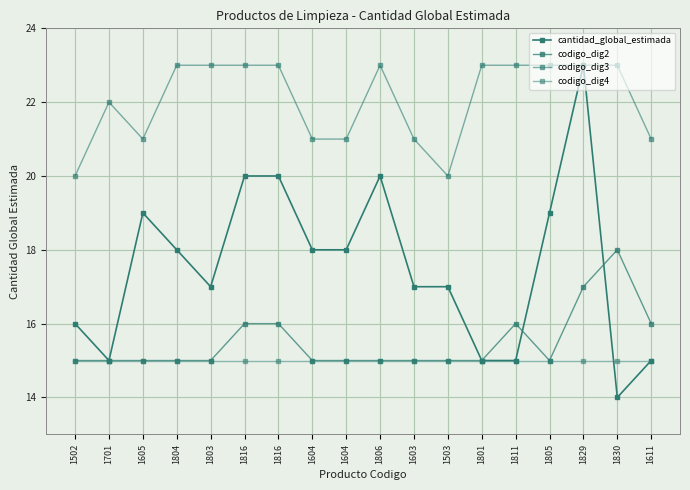

Reading right to left, transcribe all the data shown in this chart.

cantidad_global_estimada: 1611=15	1830=14	1829=23	1805=19	1811=15	1801=15	1503=17	1603=17	1806=20	1604=18	1604=18	1816=20	1816=20	1803=17	1804=18	1605=19	1701=15	1502=16
codigo_dig2: 1611=16	1830=18	1829=17	1805=15	1811=16	1801=15	1503=15	1603=15	1806=15	1604=15	1604=15	1816=16	1816=16	1803=15	1804=15	1605=15	1701=15	1502=15
codigo_dig3: 1611=21	1830=23	1829=23	1805=23	1811=23	1801=23	1503=20	1603=21	1806=23	1604=21	1604=21	1816=23	1816=23	1803=23	1804=23	1605=21	1701=22	1502=20
codigo_dig4: 1611=15	1830=15	1829=15	1805=15	1811=15	1801=15	1503=15	1603=15	1806=15	1604=15	1604=15	1816=15	1816=15	1803=15	1804=15	1605=15	1701=15	1502=15